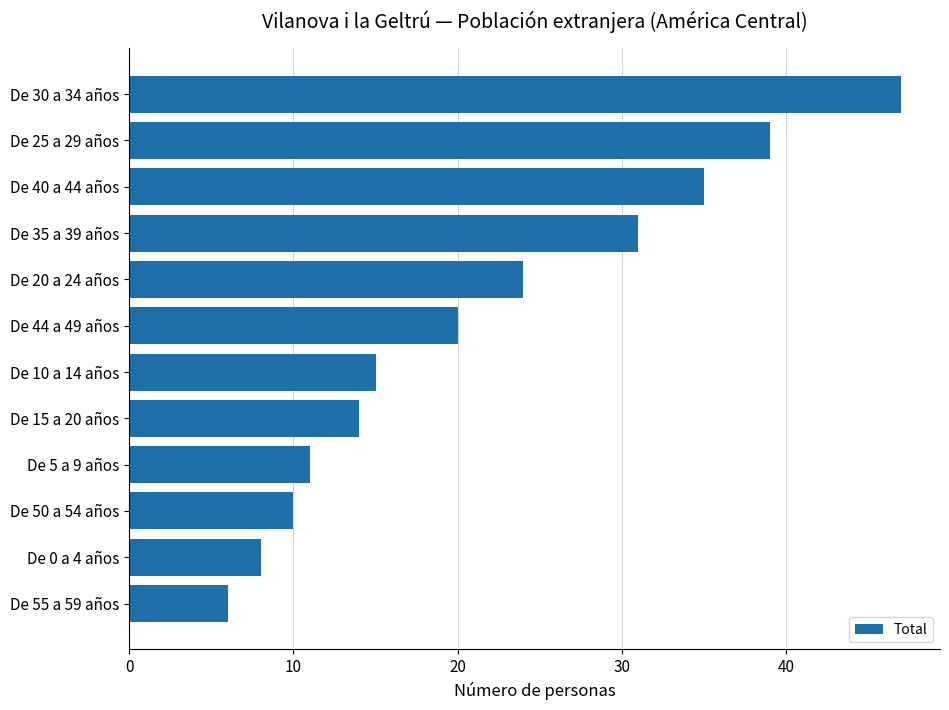

Rank the categories by value from highest to lowest.

De 30 a 34 años, De 25 a 29 años, De 40 a 44 años, De 35 a 39 años, De 20 a 24 años, De 44 a 49 años, De 10 a 14 años, De 15 a 20 años, De 5 a 9 años, De 50 a 54 años, De 0 a 4 años, De 55 a 59 años